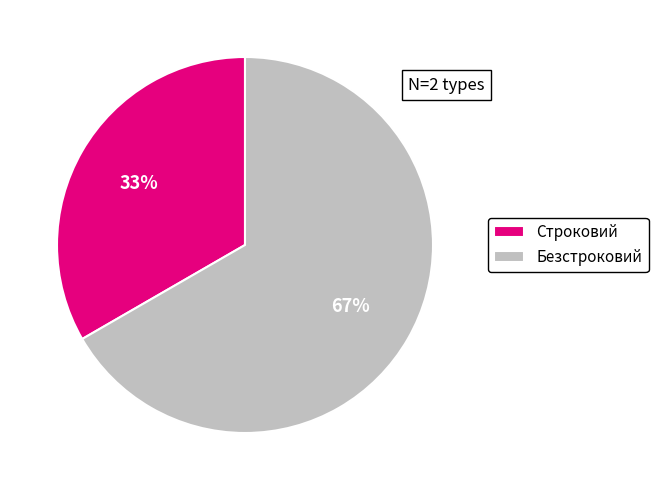

What is the majority slice?

Безстроковий